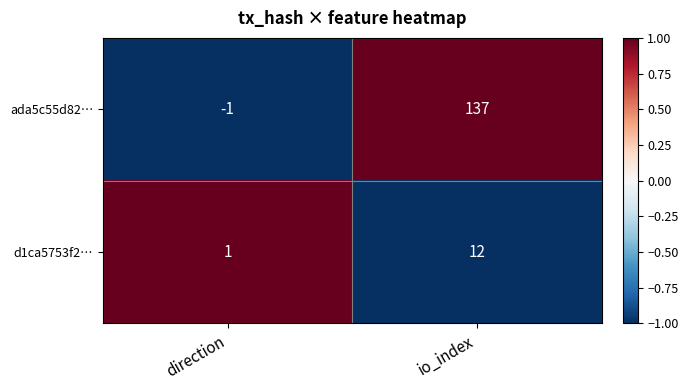

True or false: ada5c55d82… has a value of 180 at io_index.

False